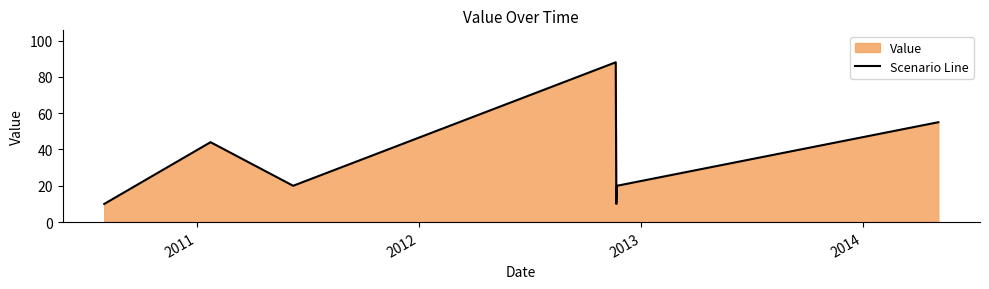

How many series are shown in this chart?

1